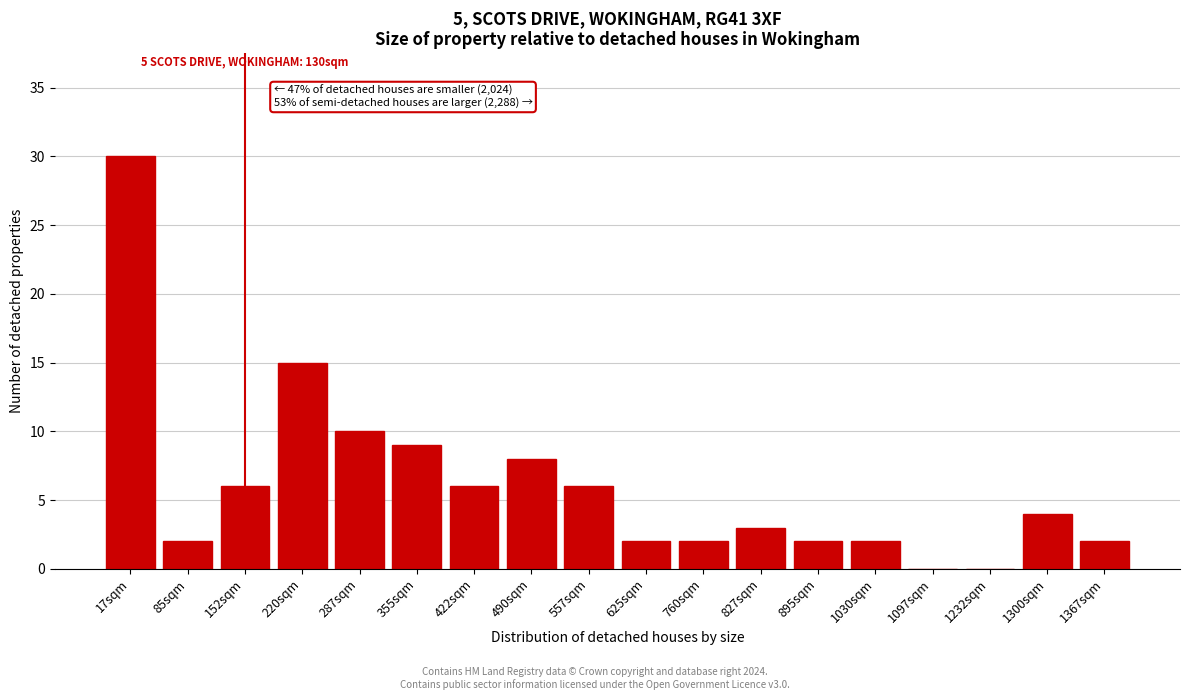

Reading left to right, transcribe all the data shown in this chart.

17sqm=30	85sqm=2	152sqm=6	220sqm=15	287sqm=10	355sqm=9	422sqm=6	490sqm=8	557sqm=6	625sqm=2	760sqm=2	827sqm=3	895sqm=2	1030sqm=2	1097sqm=0	1232sqm=0	1300sqm=4	1367sqm=2